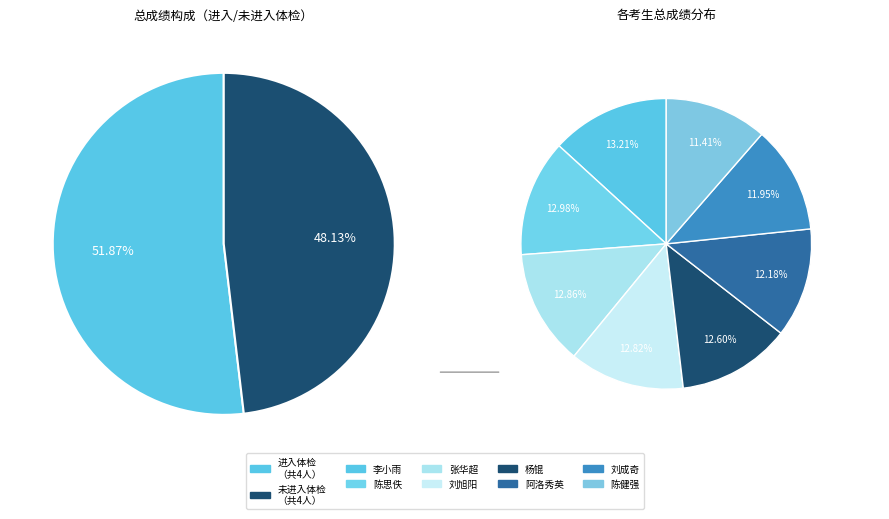

Is there any slice that represents more than half of the pie?

No